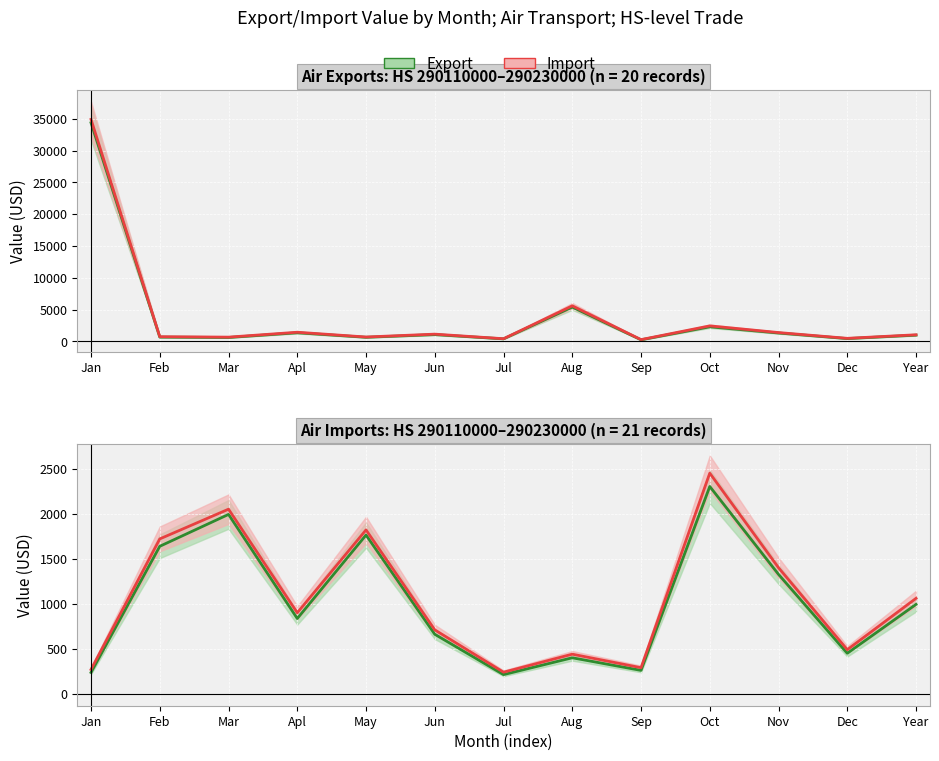

True or false: Export has more than 2 interior local peaks.

True